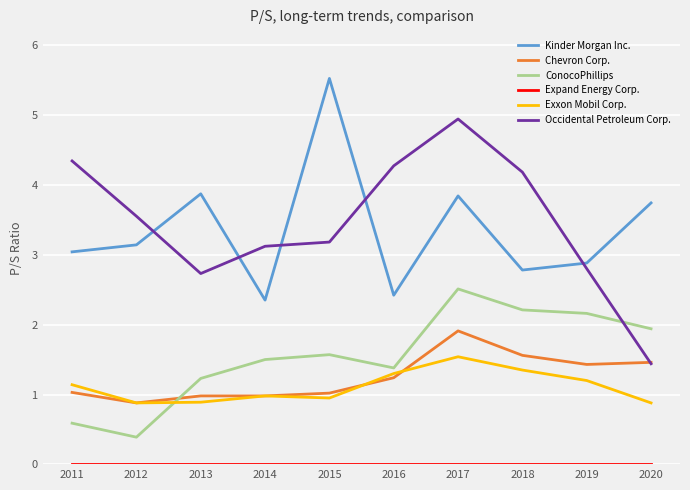

Which series has the largest total across all categories?

Occidental Petroleum Corp.